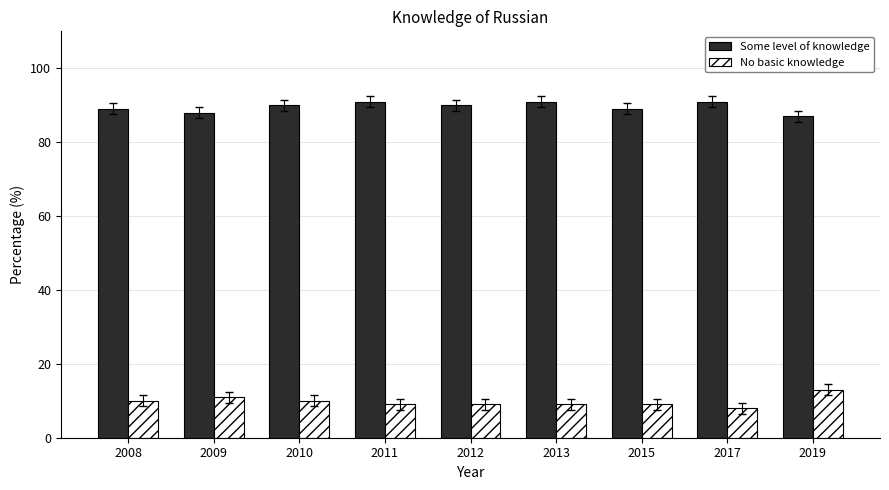

What is the maximum value shown in the chart?

91